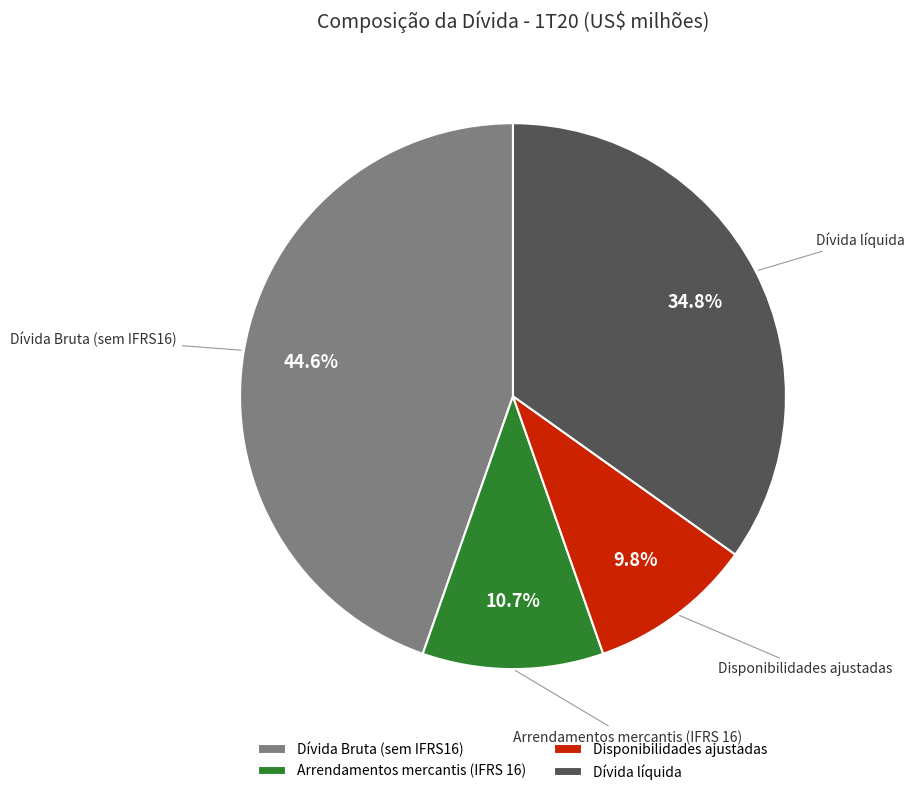

Does Dívida líquida account for over 50% of the chart?

No